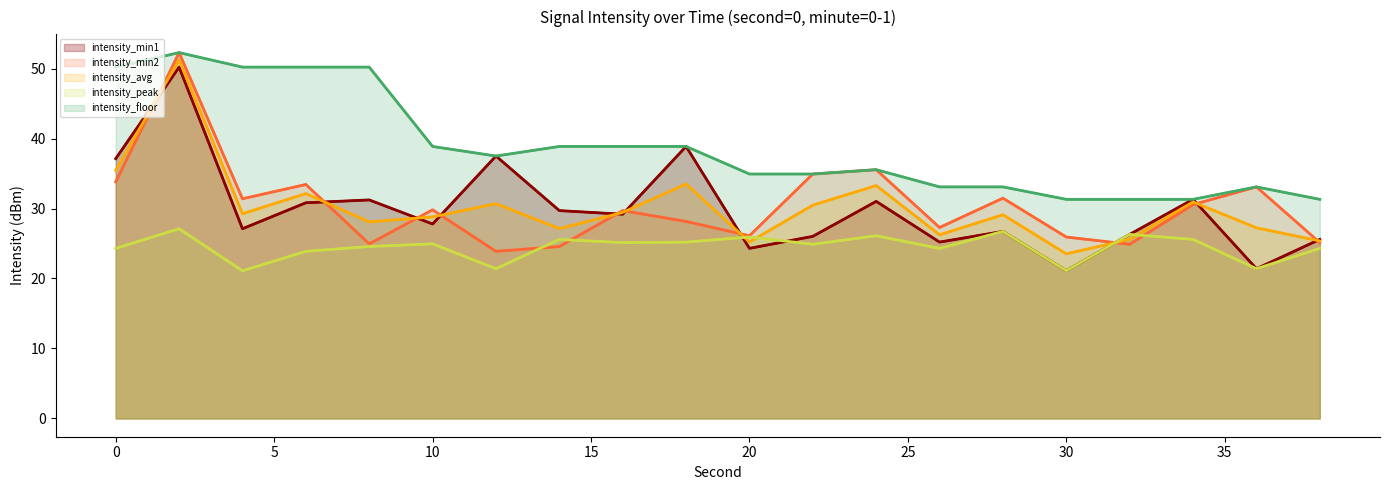

In intensity_peak, how many points are lower than both neighbors (excluding endpoints)?

7